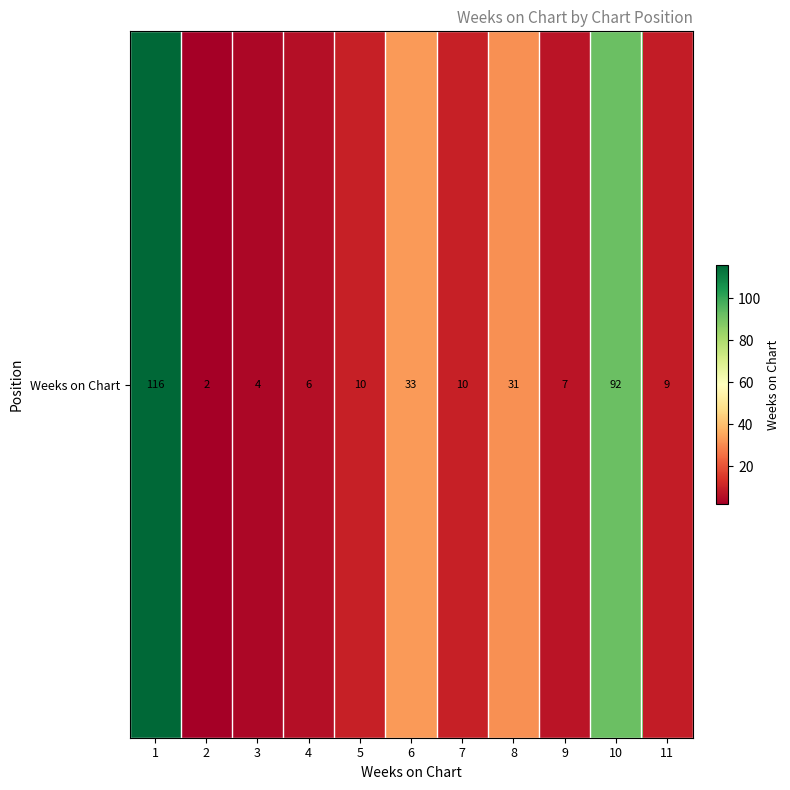

Reading left to right, extract all data points from this chart.

1=116	2=2	3=4	4=6	5=10	6=33	7=10	8=31	9=7	10=92	11=9